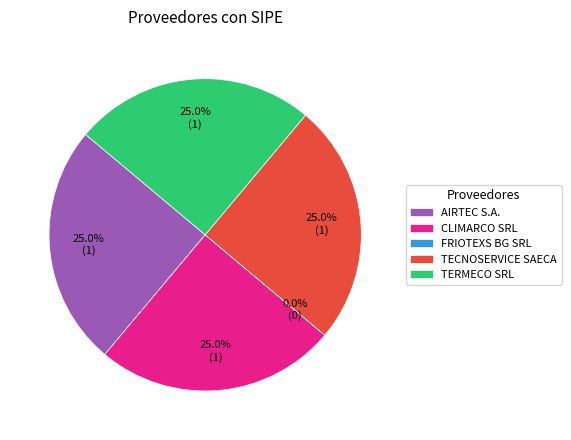

Does FRIOTEXS BG SRL represent more than half of the total?

No